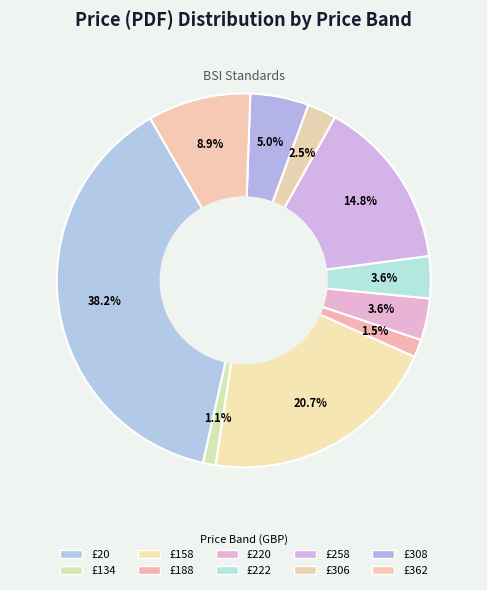

How many slices are in this pie chart?

10